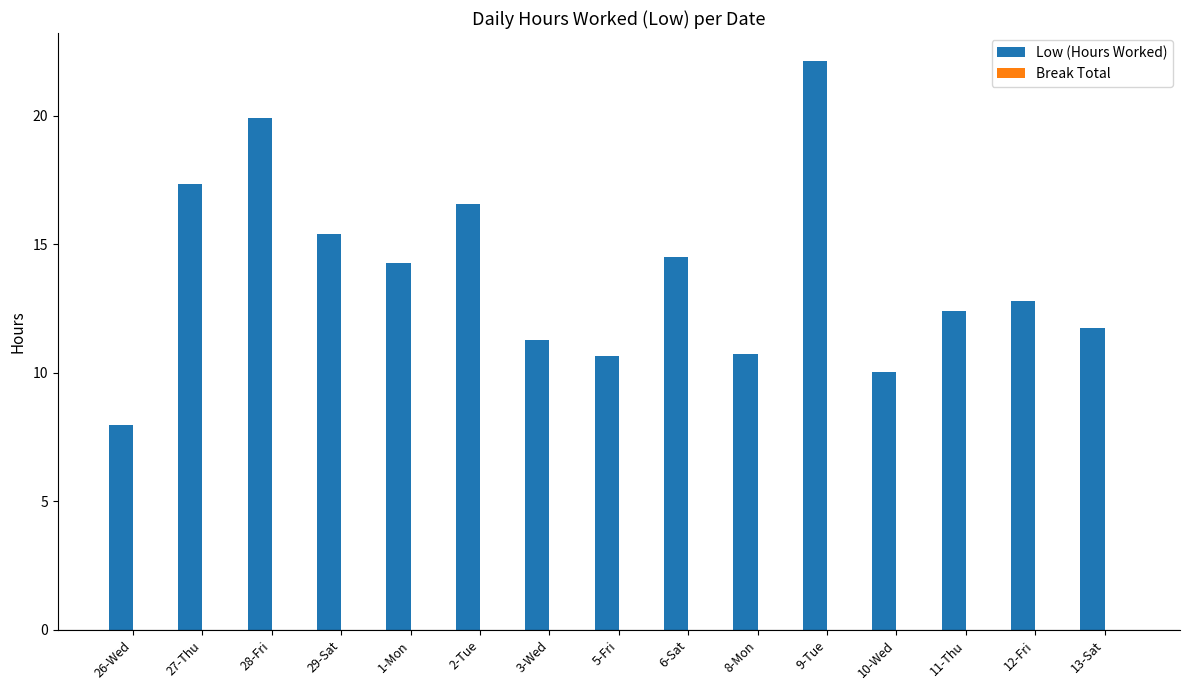

What is the label of the 10th bar from the right?

2-Tue